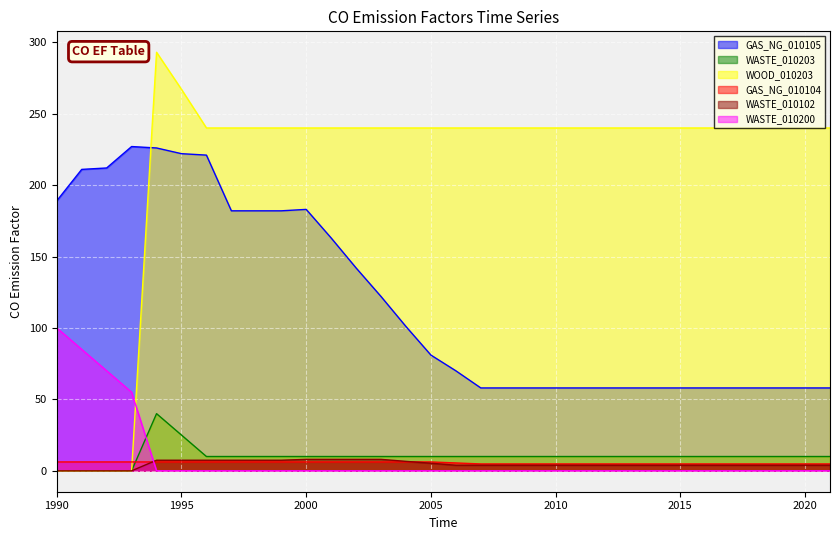

Which series has the largest total across all categories?

WOOD_010203